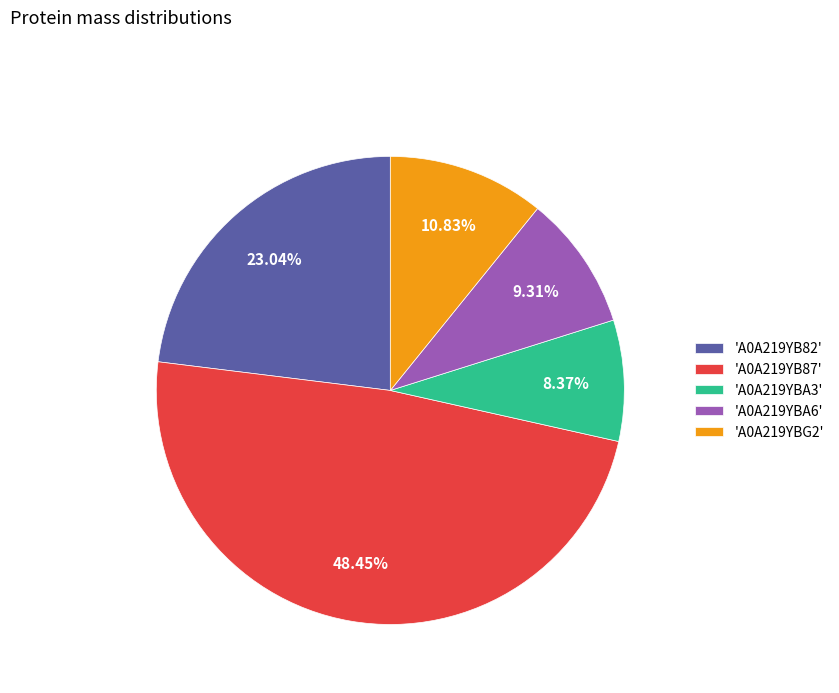

Between 'A0A219YBG2' and 'A0A219YB82', which is larger?

'A0A219YB82'